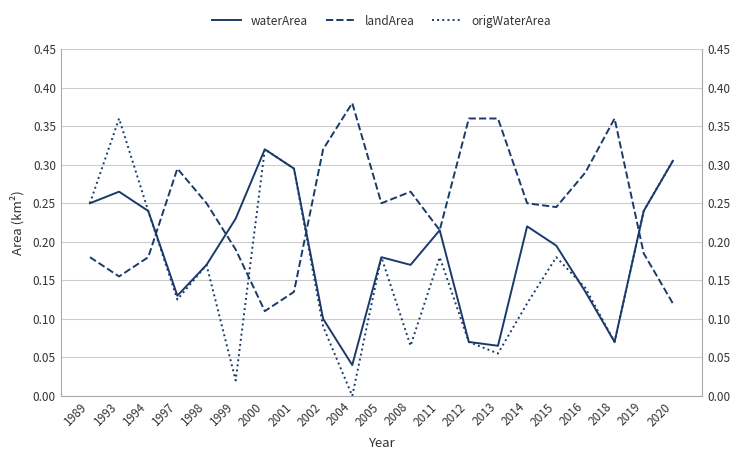

Which category has the highest value across all series?

2004